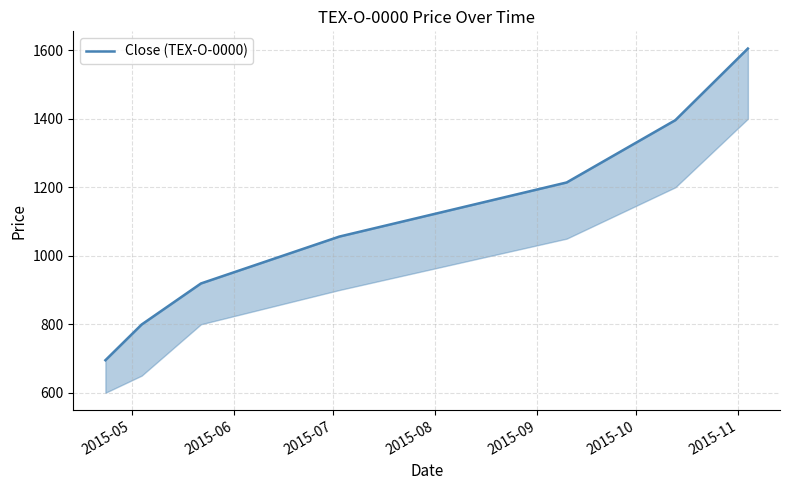

At which category does the chart reach its peak across all series?

2015-11